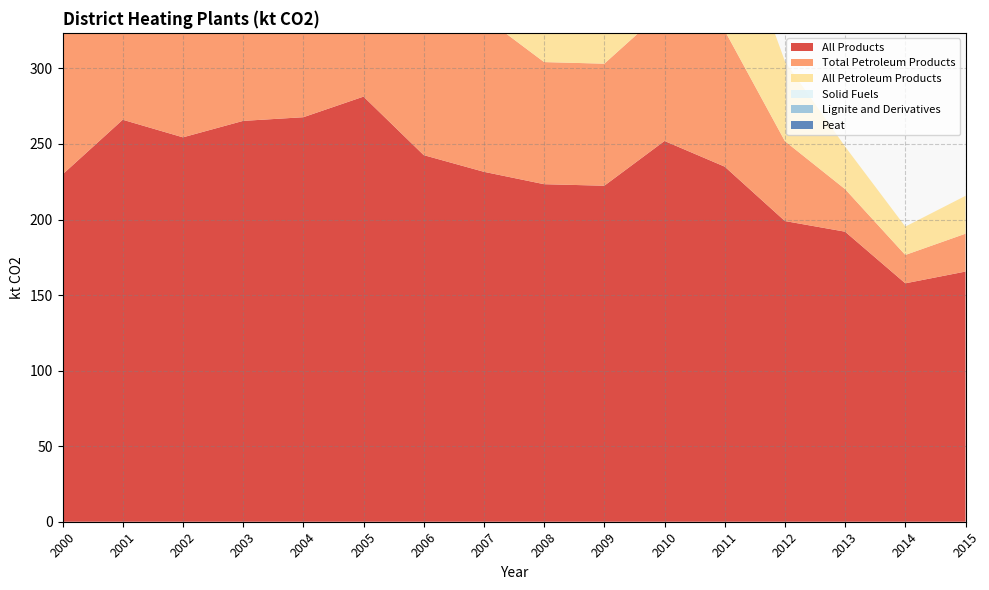

Reading right to left, extract all data points from this chart.

All Products: 2015=165.6	2014=157.8	2013=192.0	2012=199.0	2011=235.0	2010=252.0	2009=222.4	2008=223.4	2007=231.6	2006=242.6	2005=281.4	2004=267.7	2003=265.3	2002=254.4	2001=266.1	2000=229.9
Total petroleum products: 2015=25.1	2014=18.8	2013=28.2	2012=52.9	2011=90.1	2010=87.0	2009=80.8	2008=80.8	2007=102.5	2006=121.1	2005=142.9	2004=143.1	2003=130.3	2002=124.2	2001=130.4	2000=127.2
All Petroleum Products: 2015=25.1	2014=18.8	2013=28.2	2012=52.9	2011=90.1	2010=87.0	2009=80.8	2008=80.8	2007=102.5	2006=121.1	2005=142.9	2004=143.1	2003=130.3	2002=124.2	2001=130.4	2000=127.2
Solid Fuels: 2015=0.0	2014=0.0	2013=0.0	2012=0.0	2011=0.0	2010=0.0	2009=0.0	2008=0.0	2007=0.0	2006=0.0	2005=0.0	2004=0.0	2003=0.0	2002=0.0	2001=0.0	2000=0.0
Lignite and Derivatives: 2015=0.0	2014=0.0	2013=0.0	2012=0.0	2011=0.0	2010=0.0	2009=0.0	2008=0.0	2007=0.0	2006=0.0	2005=0.0	2004=0.0	2003=0.0	2002=0.0	2001=0.0	2000=0.0
Peat: 2015=0.0	2014=0.0	2013=0.0	2012=0.0	2011=0.0	2010=0.0	2009=0.0	2008=0.0	2007=0.0	2006=0.0	2005=0.0	2004=0.0	2003=0.0	2002=0.0	2001=0.0	2000=0.0